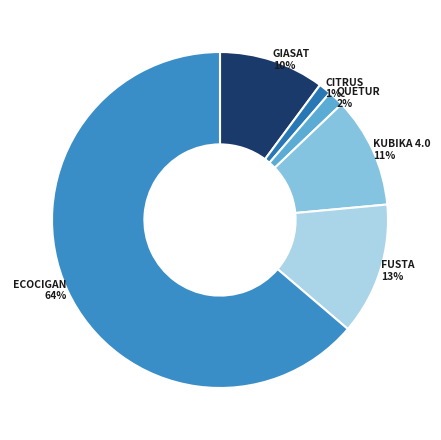

How many slices are in this pie chart?

6